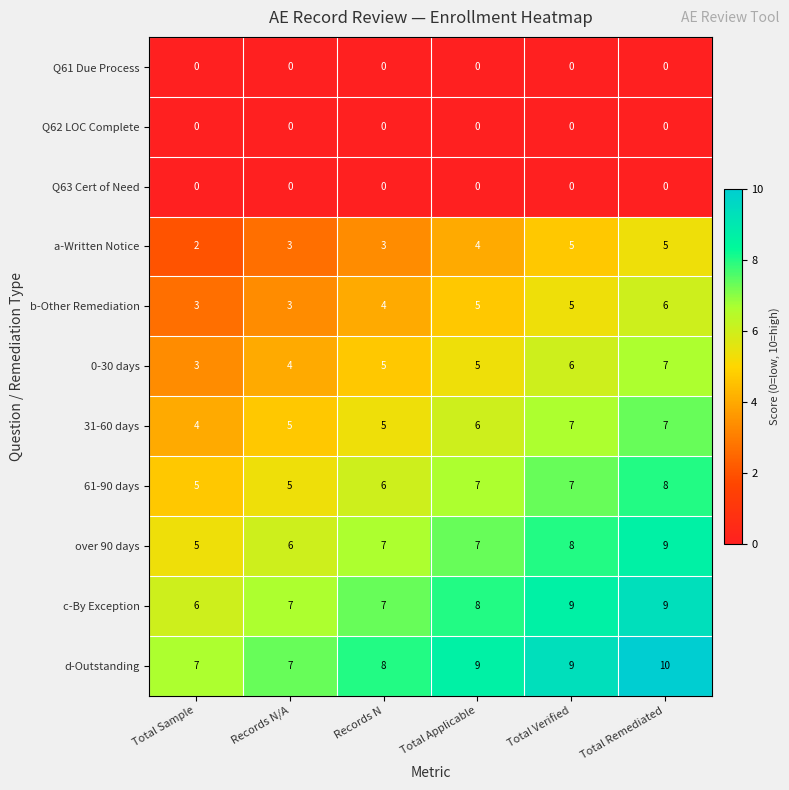

At which category is the sum across all series the highest?

Total Remediated